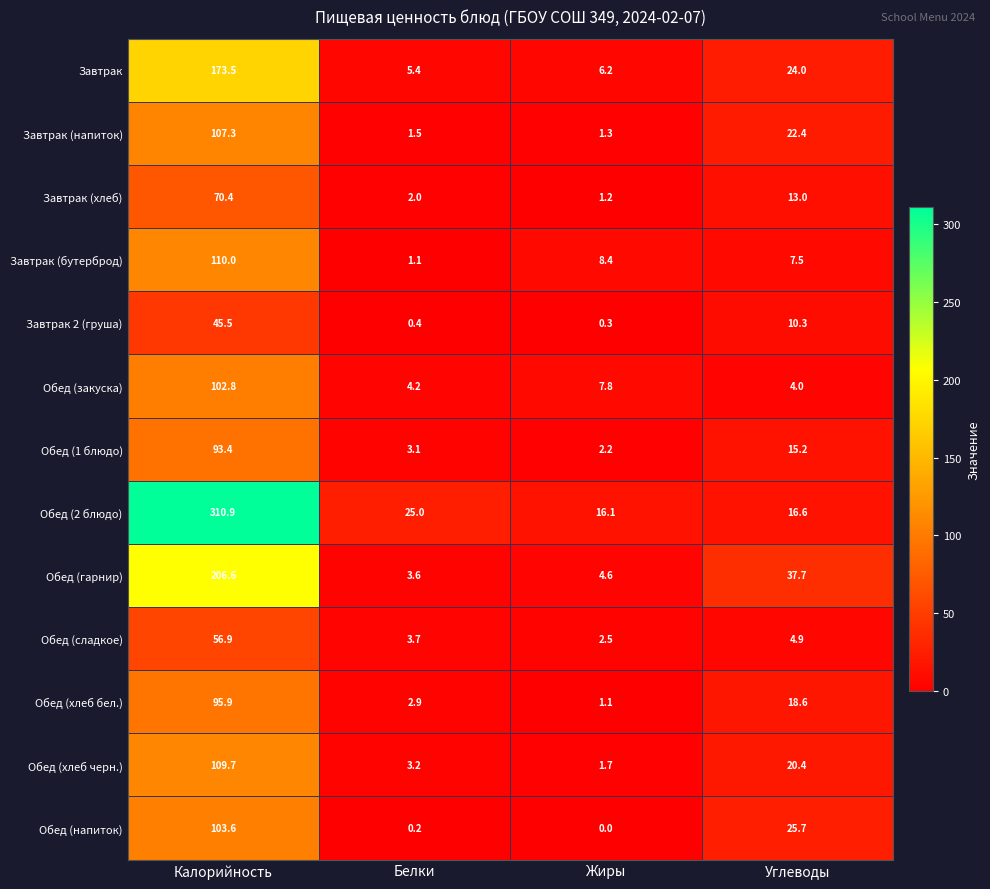

What is the difference between the second highest and minimum values in the Обед (хлеб бел.) series?

17.5